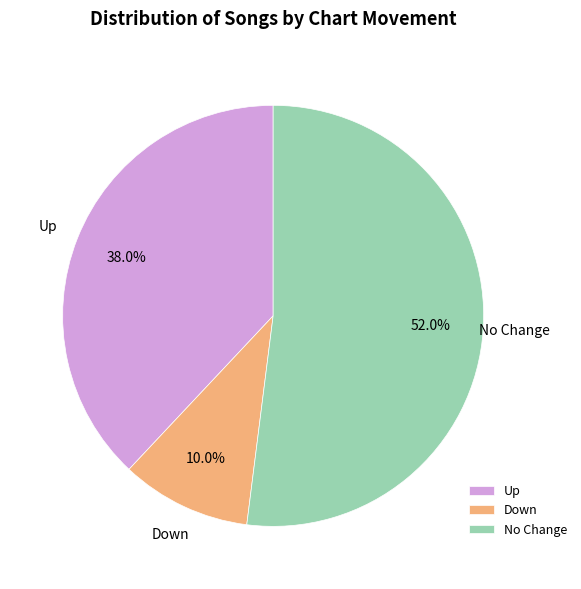

To the nearest percent, what is the difference between the largest and smallest slice percentages?

42%